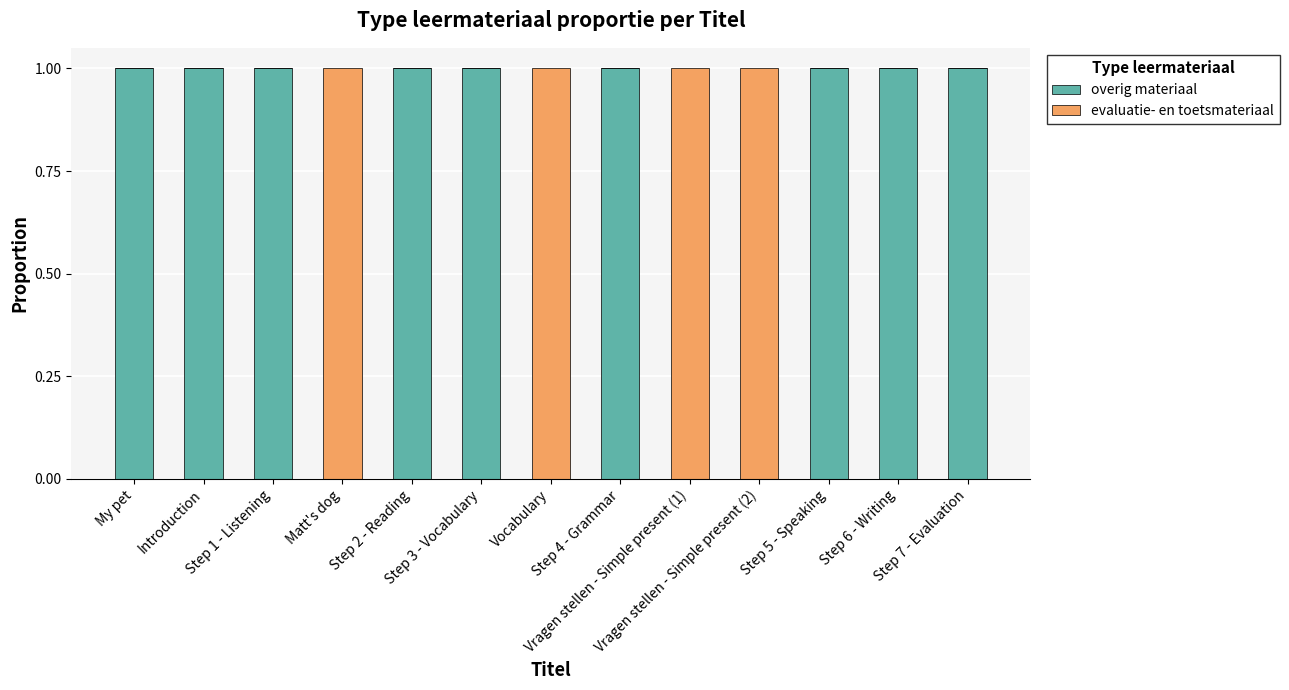

What is the sum of all overig materiaal values?

9